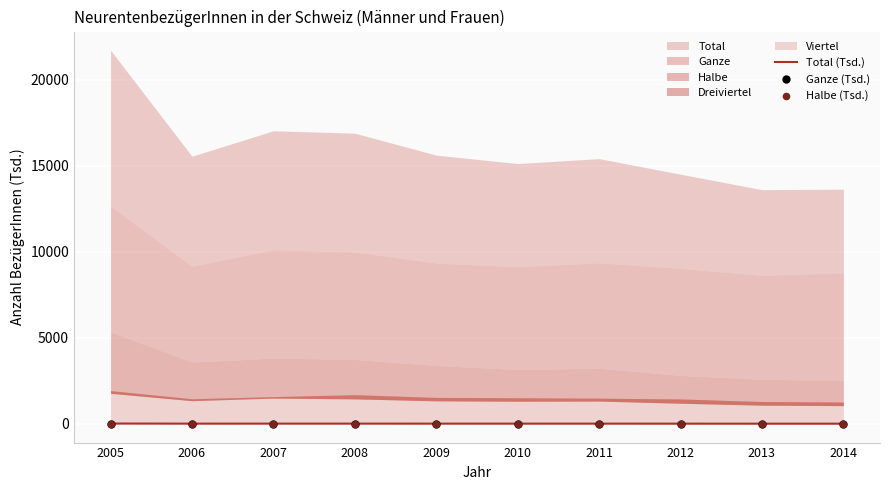

At which category is the sum across all series the highest?

2005